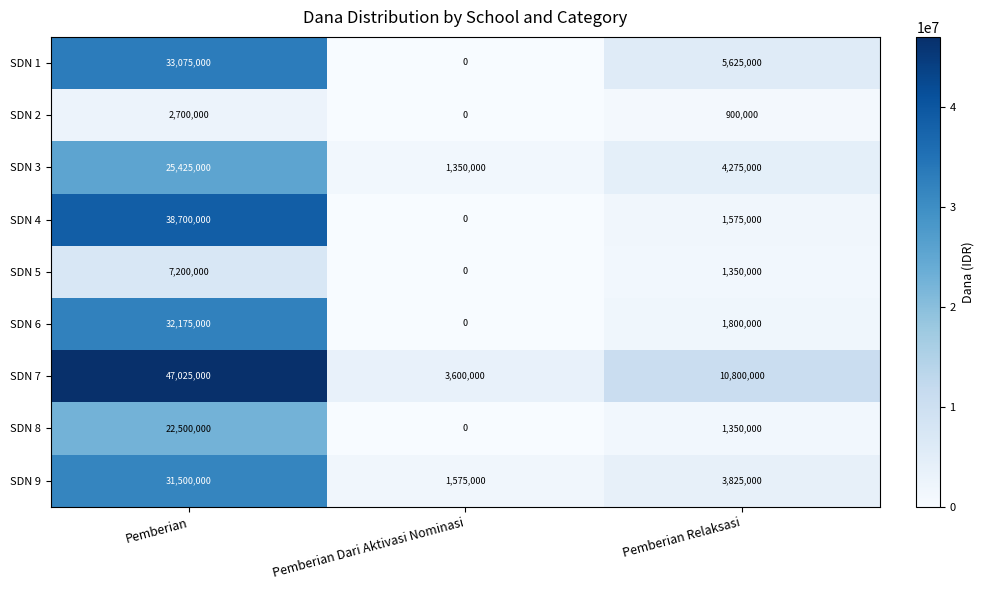

Is it true that SDN 3 equals 25425000 at Pemberian?

True